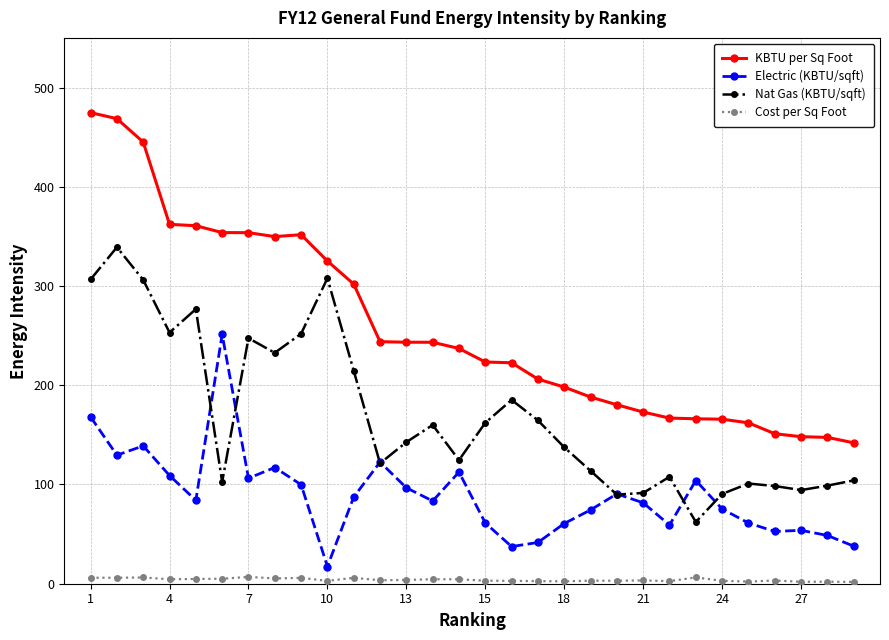

How many lines are shown in the chart?

4